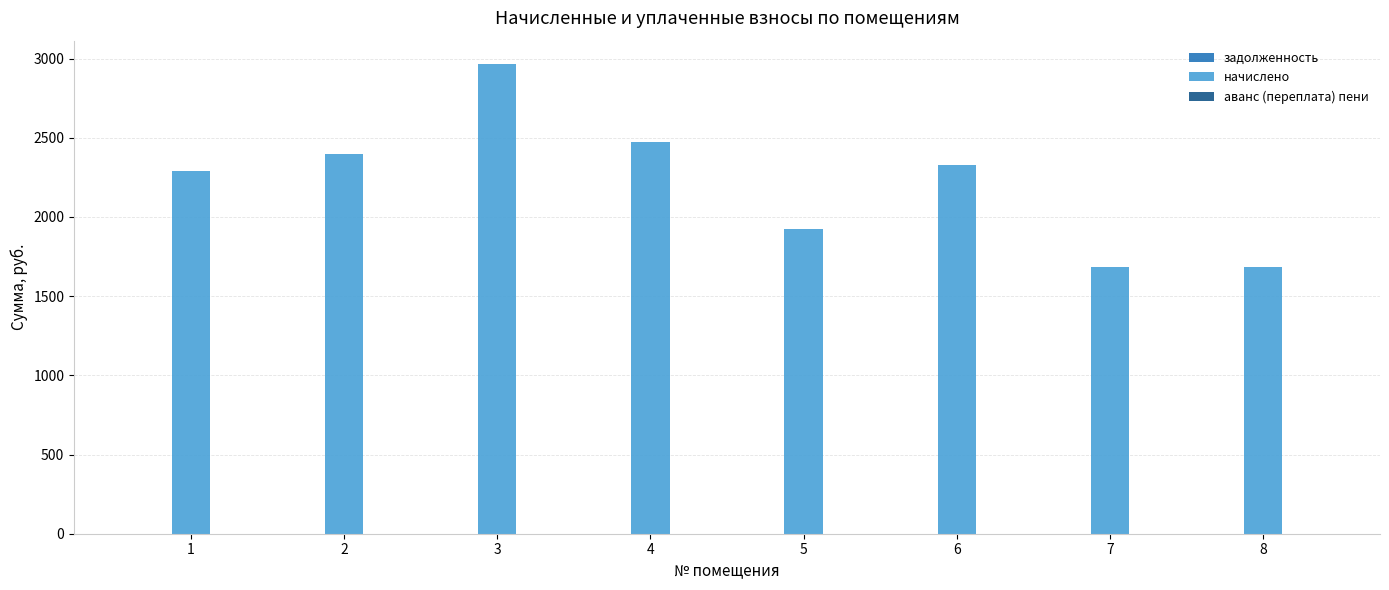

What is the total value across all series at 3?

2964.9